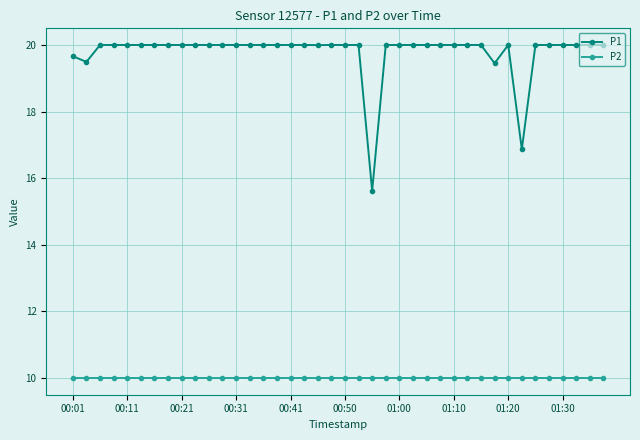

Rank the series by their average value, from highest to lowest.

P1, P2